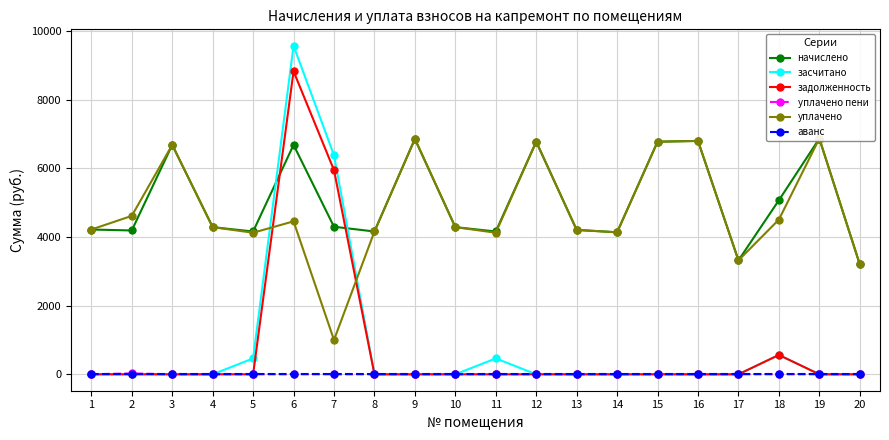

True or false: задолженность and аванс cross at least once.

False